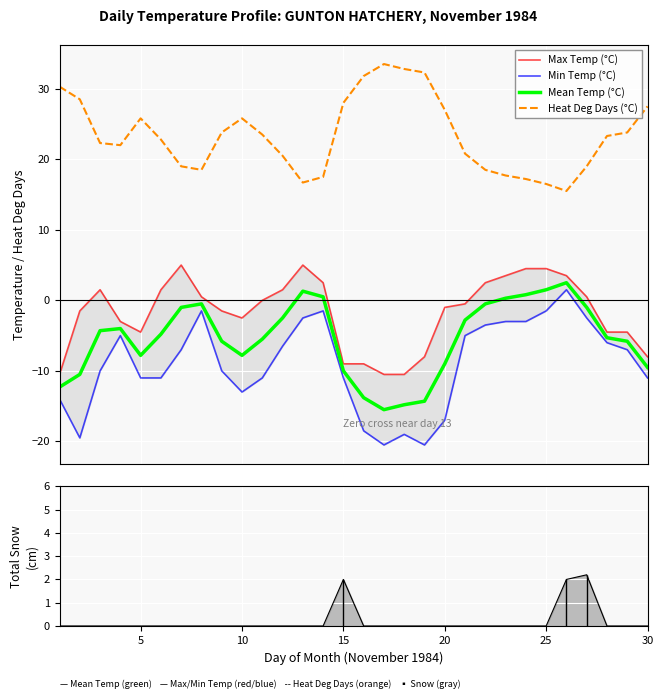

What is the minimum value for Mean Temp (°C)?

-15.5